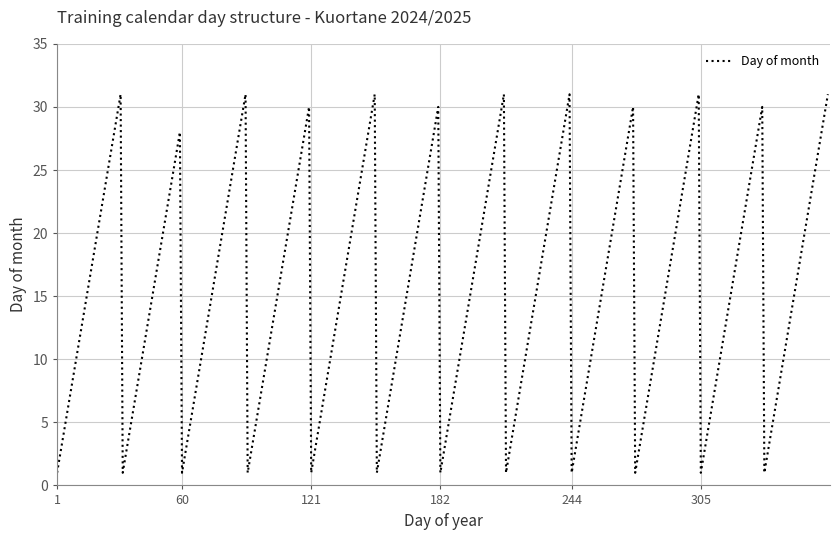

What is the difference between the maximum and minimum values?

30